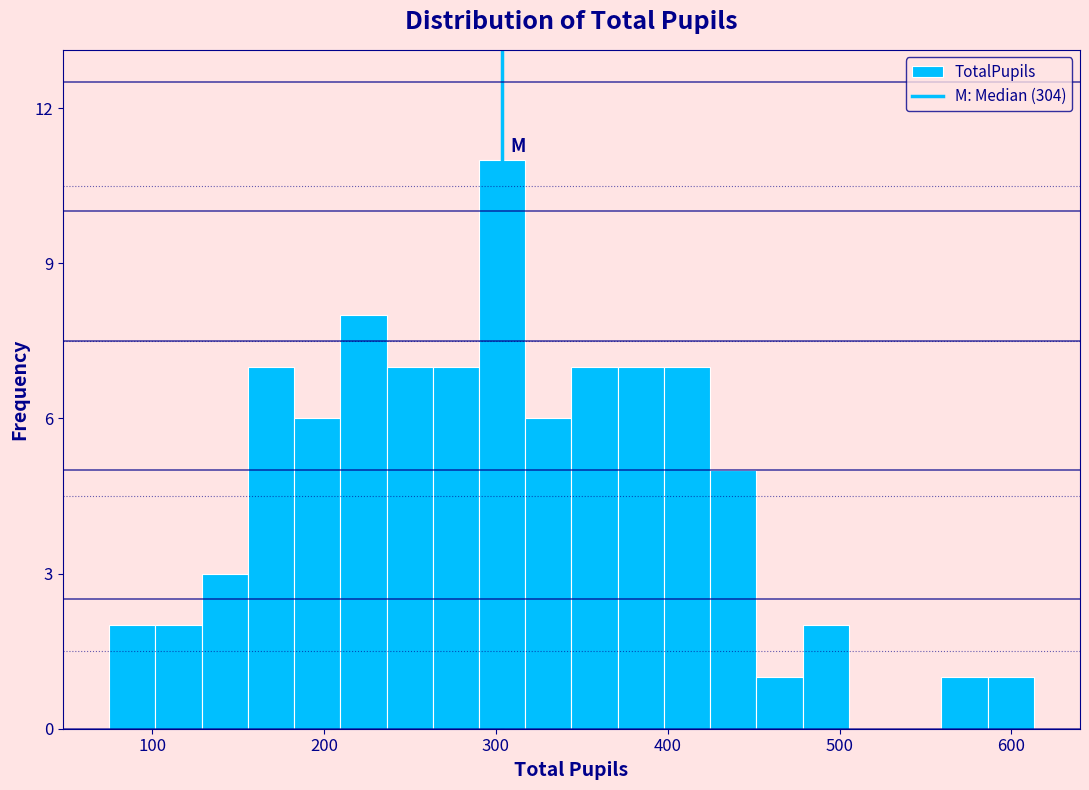

Read against the x-axis, roughly where is the centre of the tallest bar?

300